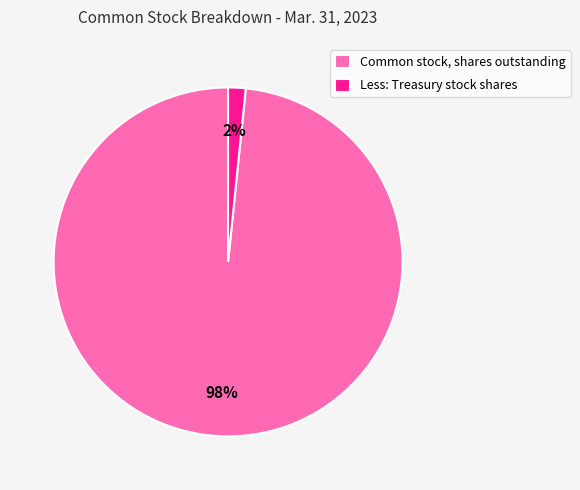

How many slices are in this pie chart?

2